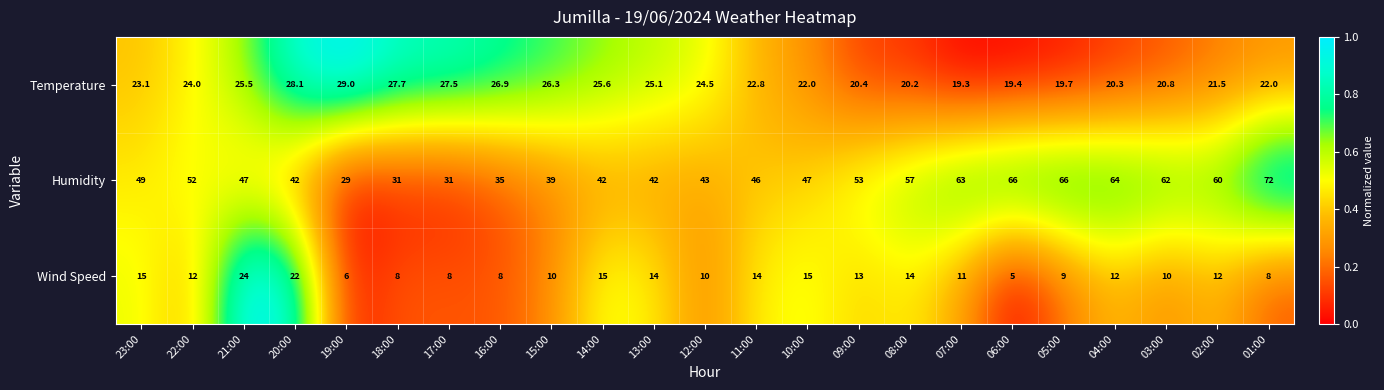

List the series in order of their overall mean, lowest first.

Wind Speed, Temperature, Humidity